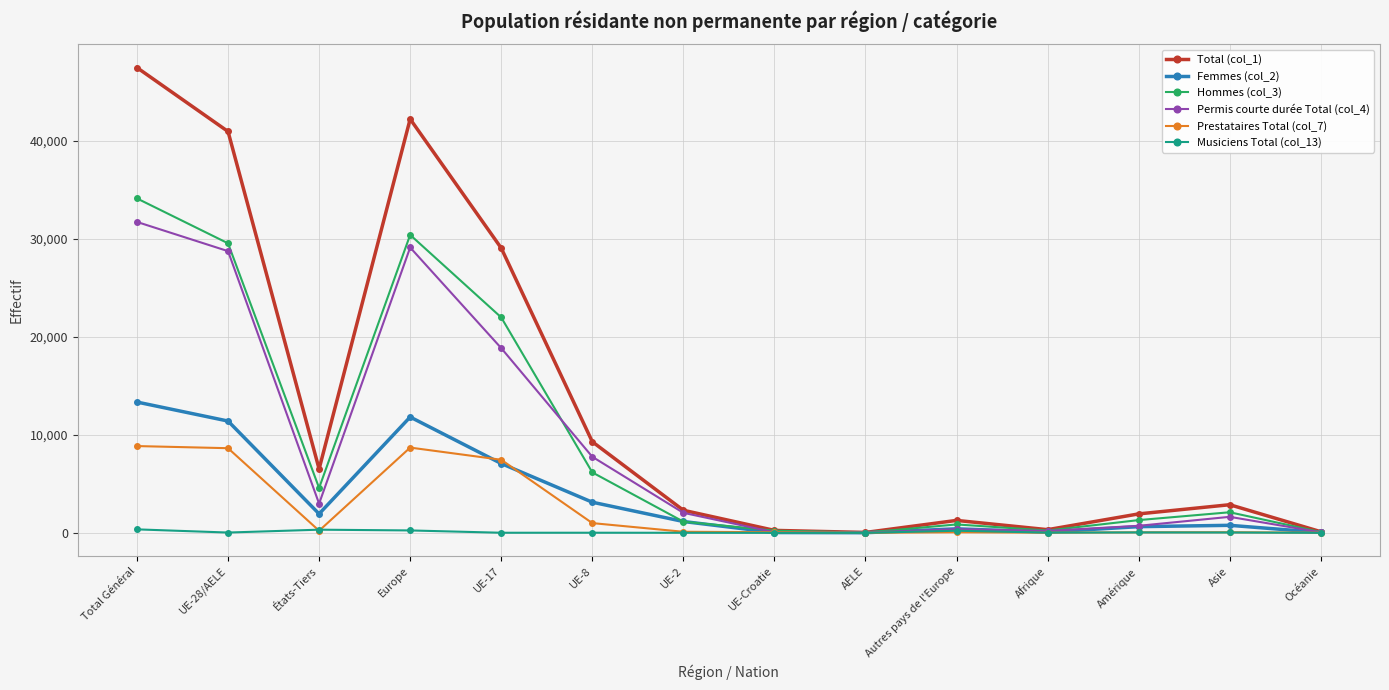

What is the sum of the Total (col_1) values at UE-17 and Asie?

31927